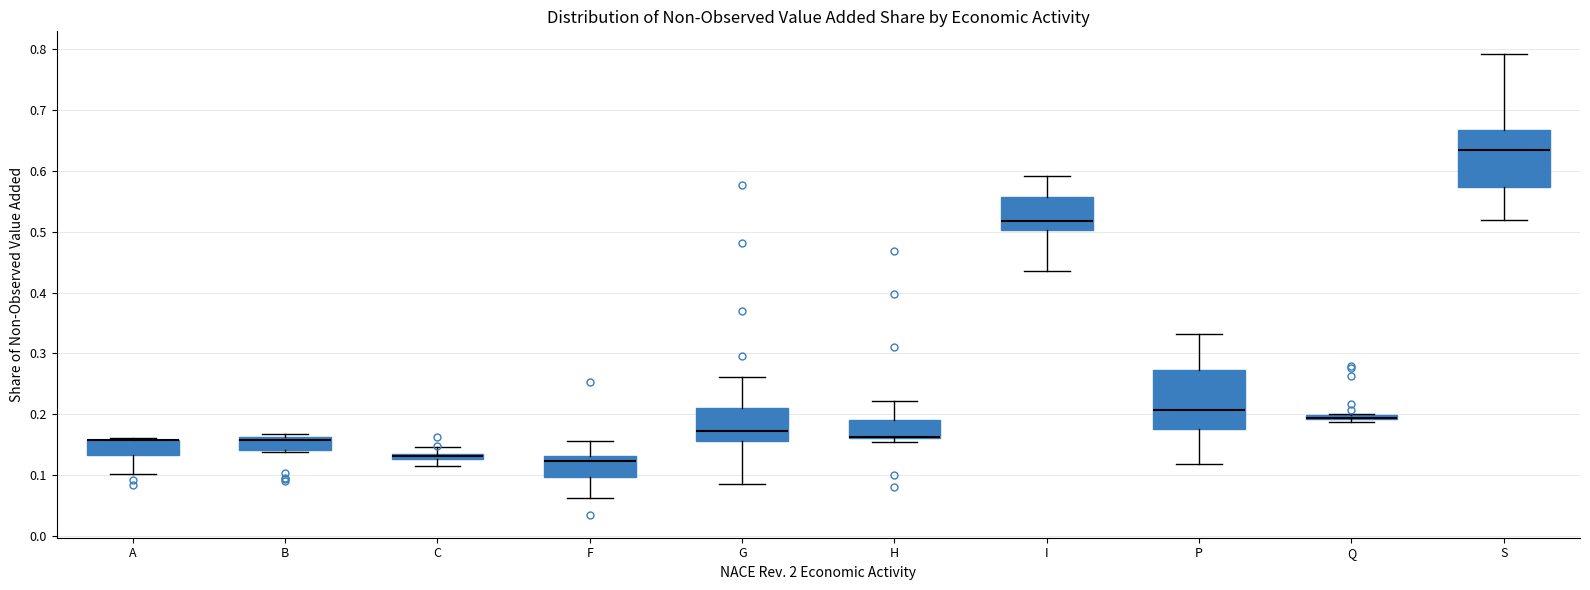

Where does the upper whisker of the box for H end on the y-axis? The values are not printed on the chart, so give them approximately, as read against the axis.

0.22